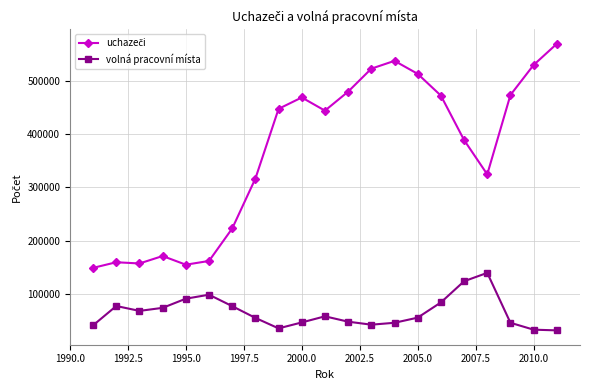

What is the sum of all volná pracovní místa values?

1375310.1